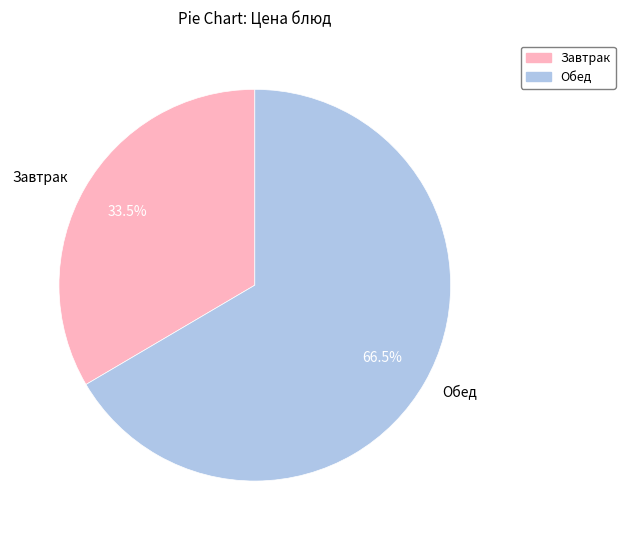

What is the total percentage of Завтрак and Обед?

100.0%